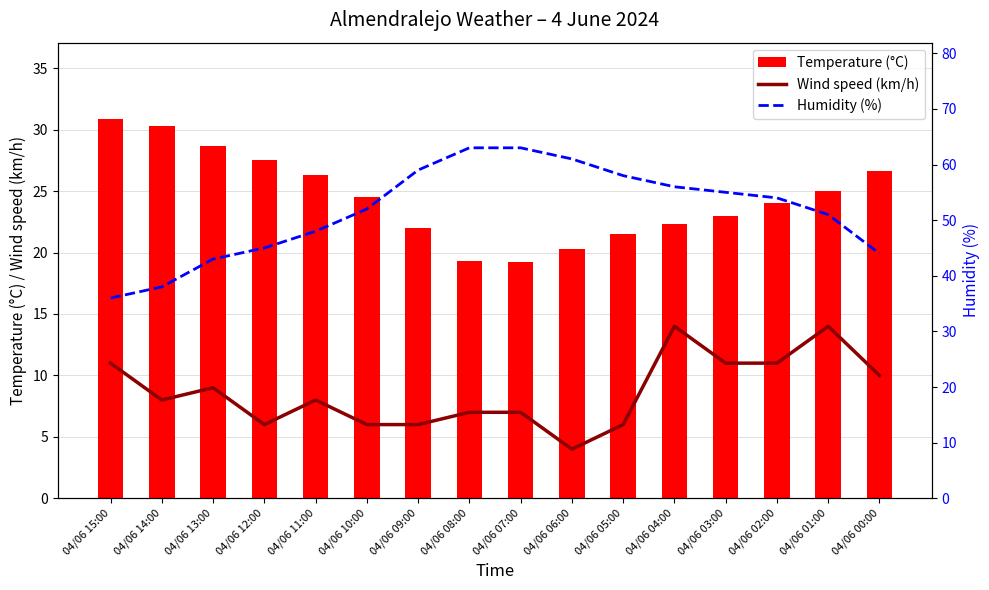

What is the difference between the maximum and minimum values in the Wind speed (km/h) series?

10.0